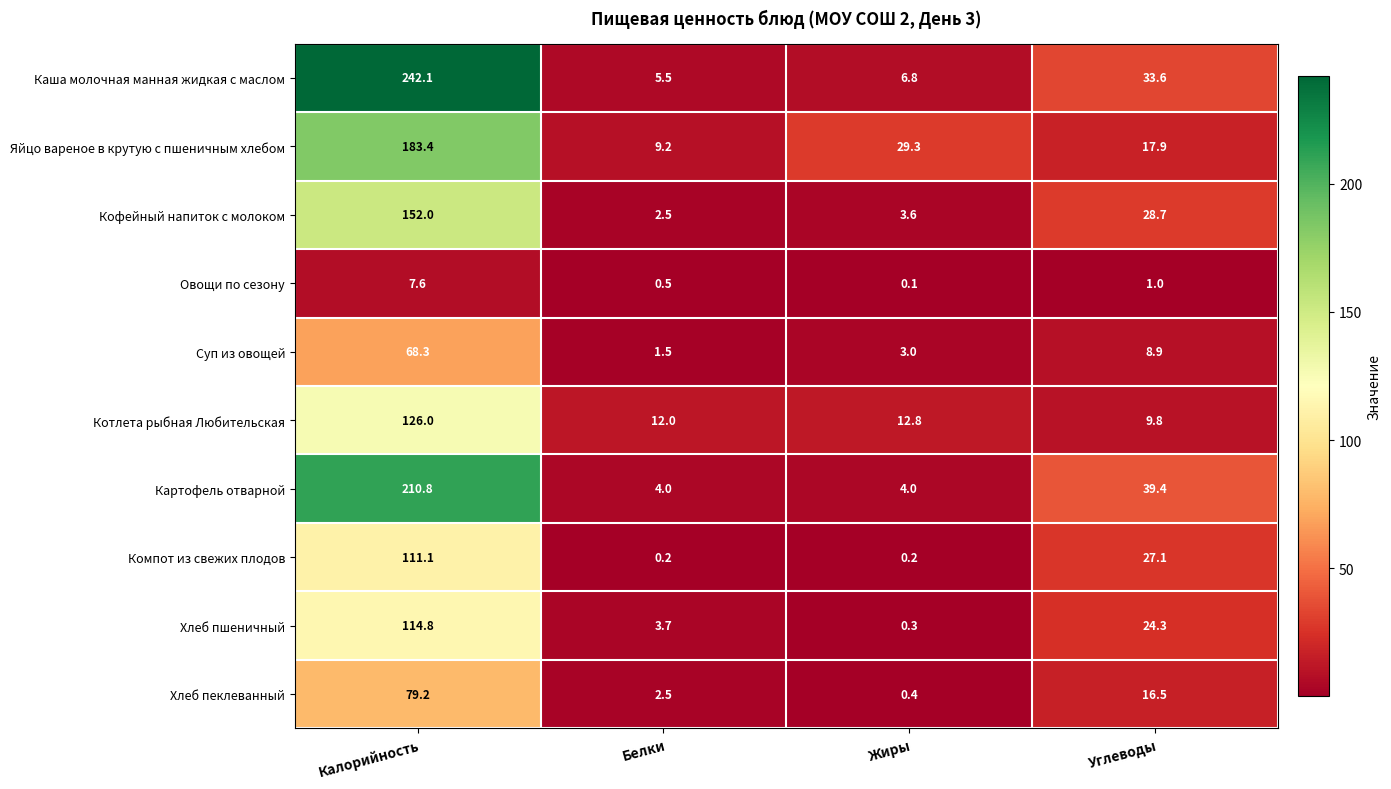

Which series changed the most between Белки and Жиры?

Яйцо вареное в крутую с пшеничным хлебом